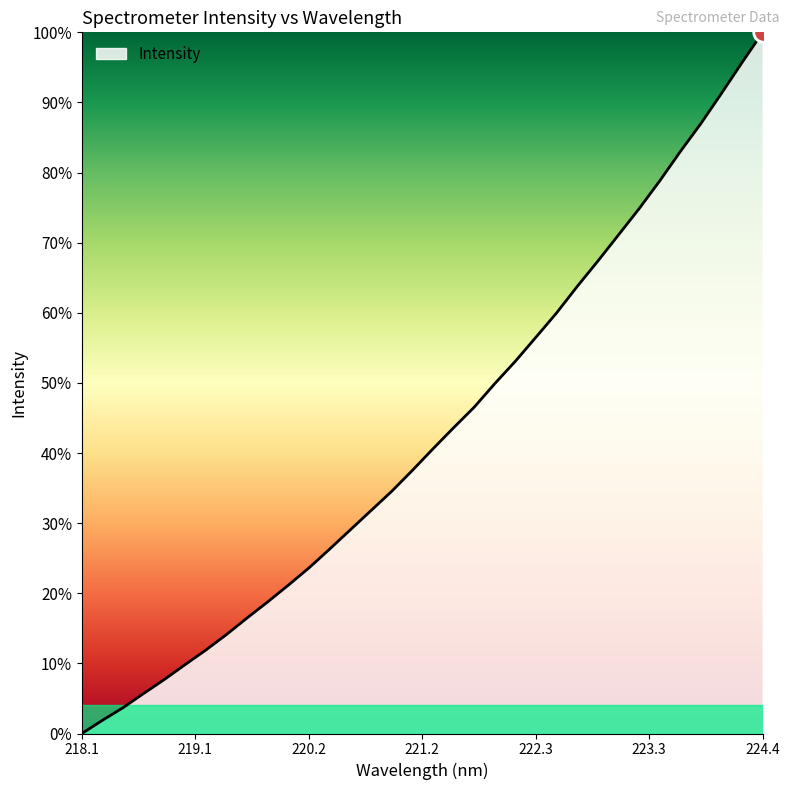

What is the maximum value shown in the chart?

100.0